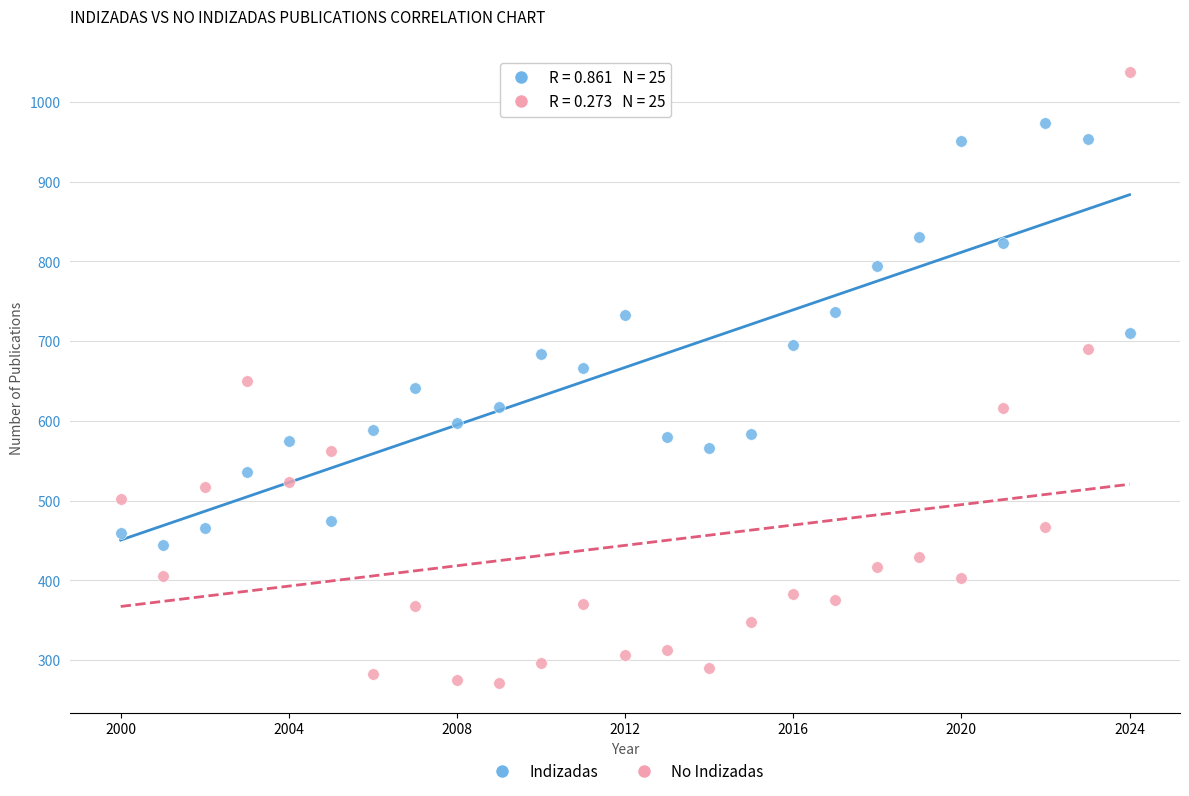

Which series reaches the minimum Y coordinate?

No Indizadas